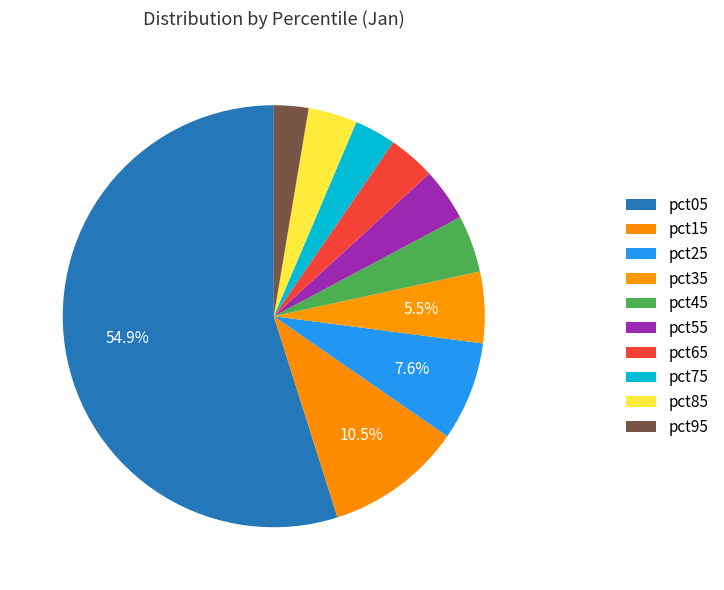

How many segments does this pie chart have?

10